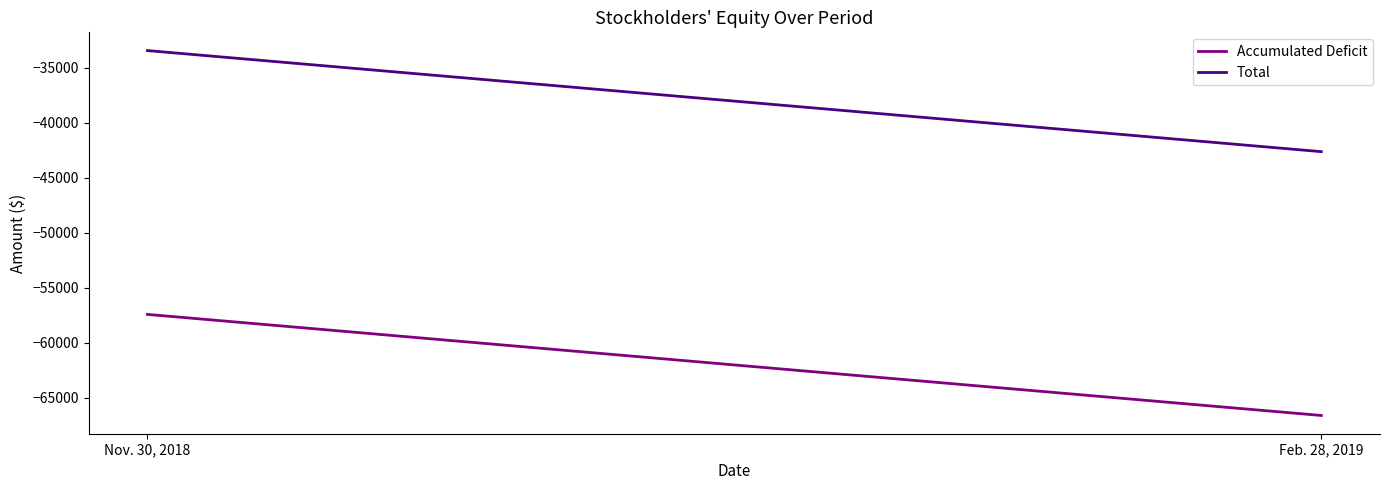

What is the sum of the Accumulated Deficit values at Nov. 30, 2018 and Feb. 28, 2019?

-124051